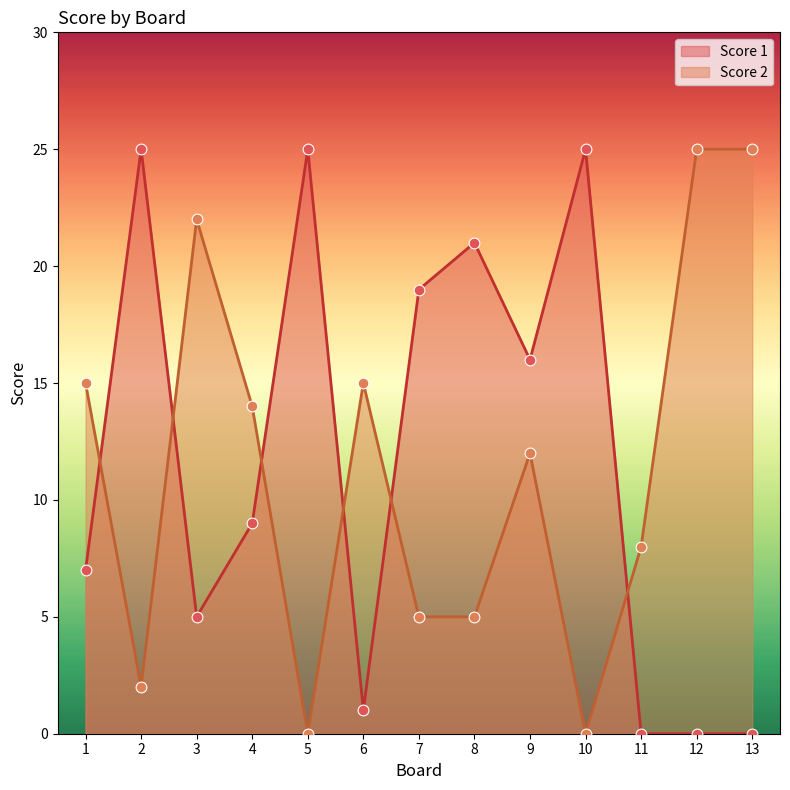

Is the value of Score 1 at 7 greater than the value of Score 2 at 4?

Yes